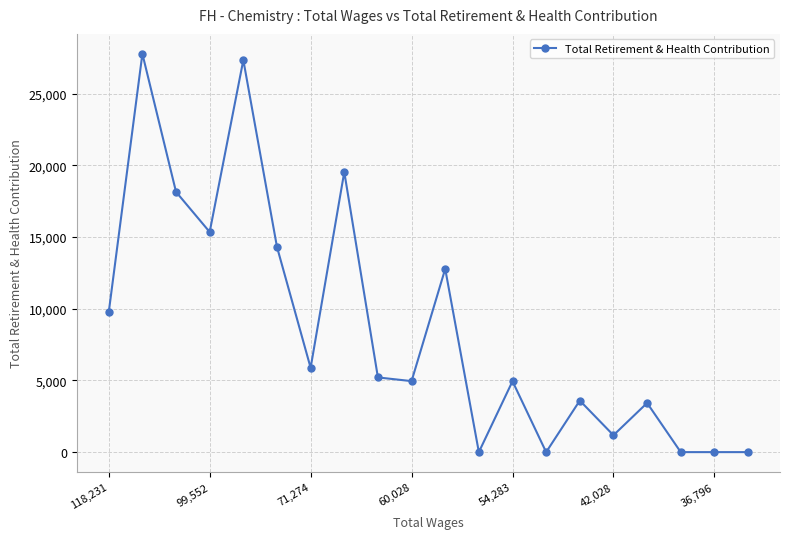

True or false: there are more than 0 points higher than both neighbors.

True